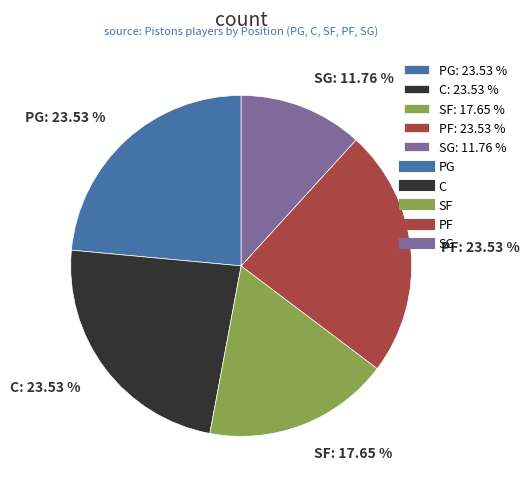

Is it true that PG is 24% of the pie?

True